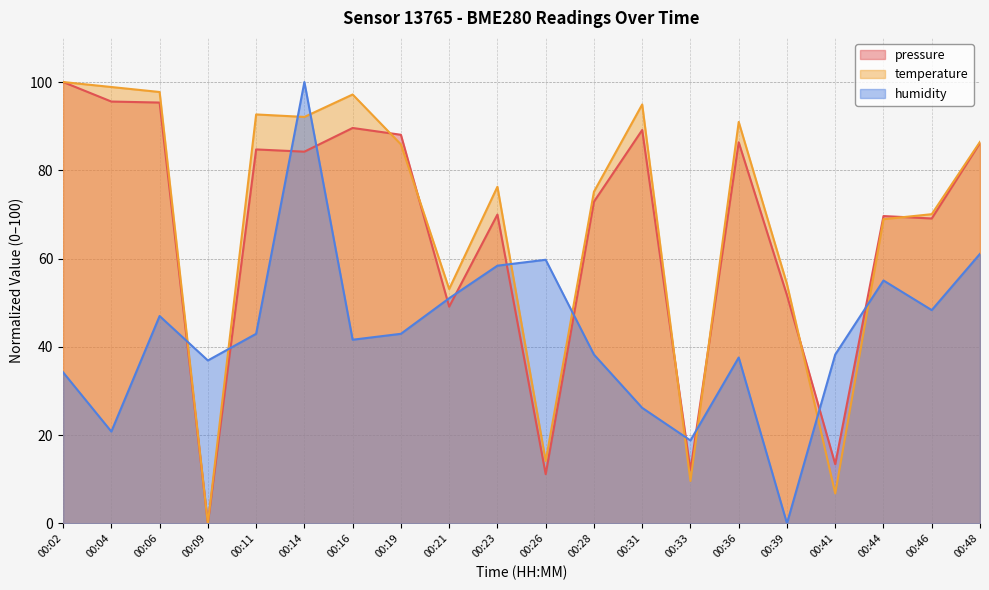

Which series has the largest total across all categories?

temperature